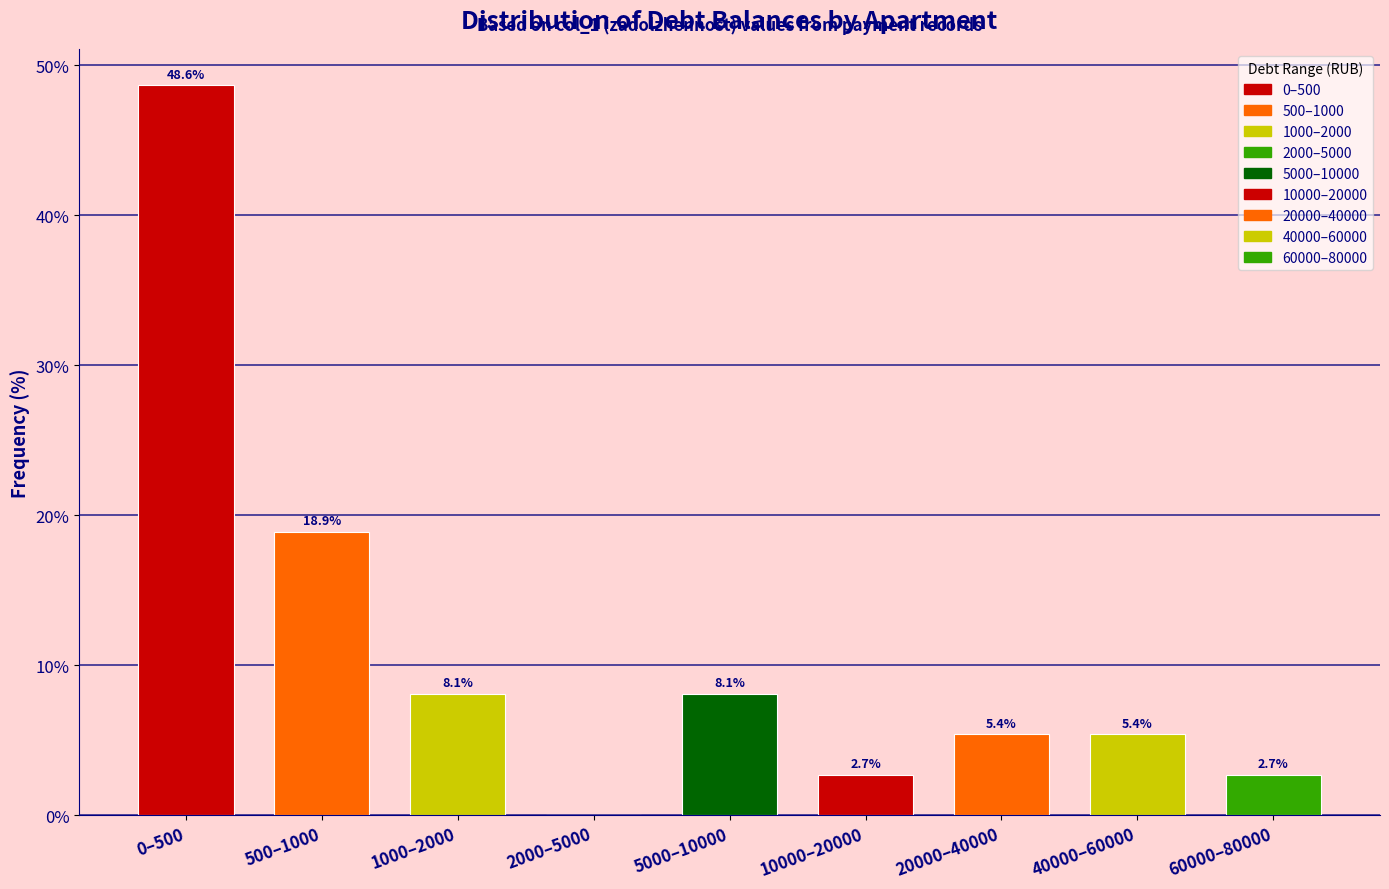

Reading left to right, list all the values displayed in this chart.

0–500=48.6	500–1000=18.9	1000–2000=8.1	2000–5000=0.0	5000–10000=8.1	10000–20000=2.7	20000–40000=5.4	40000–60000=5.4	60000–80000=2.7